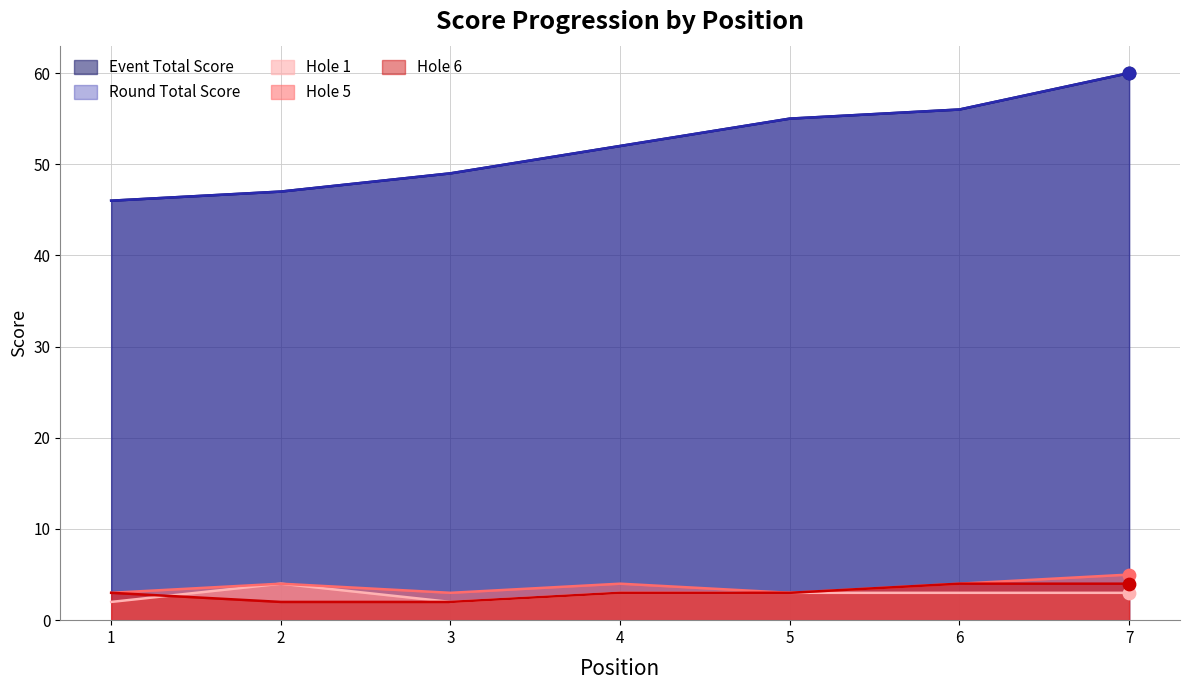

At how many categories does at least one series exceed 35?

7